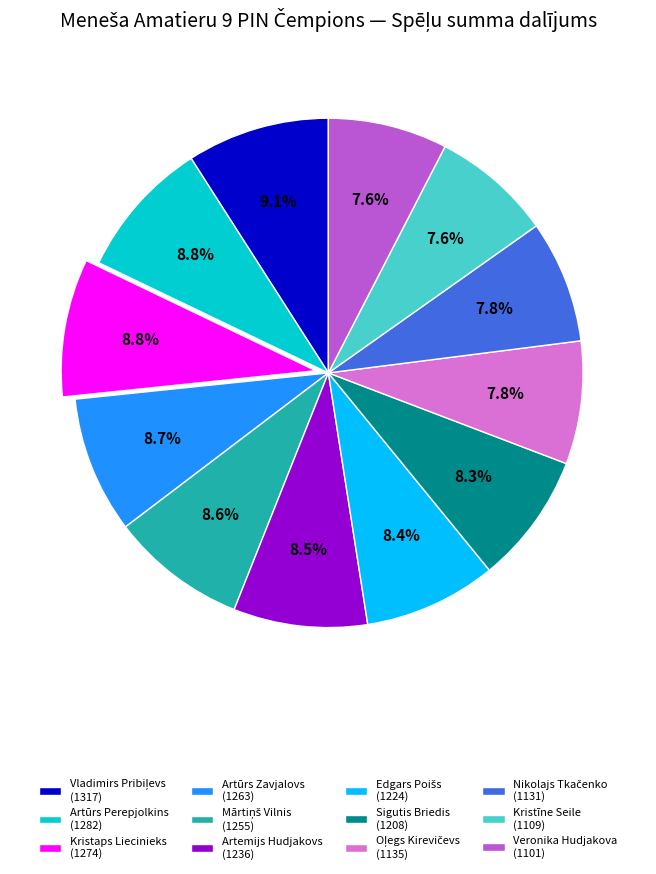

How many segments does this pie chart have?

12